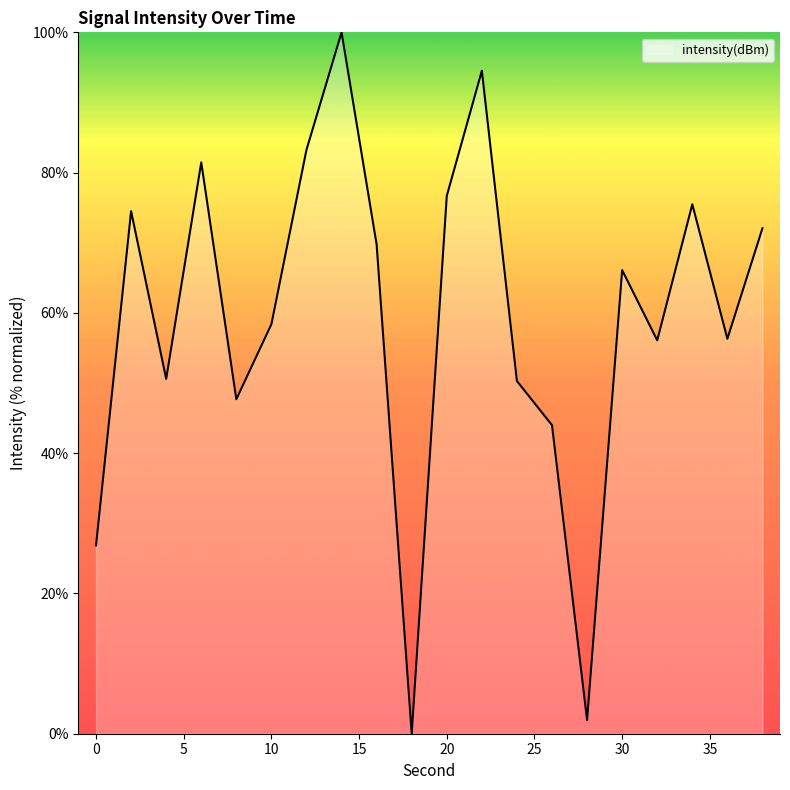

What is the difference between the maximum and minimum values?

100.0